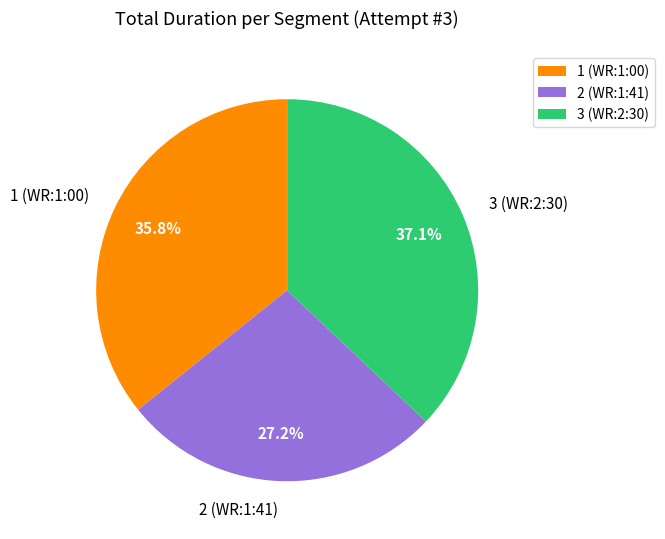

Rank the categories by value from highest to lowest.

3 (WR:2:30), 1 (WR:1:00), 2 (WR:1:41)